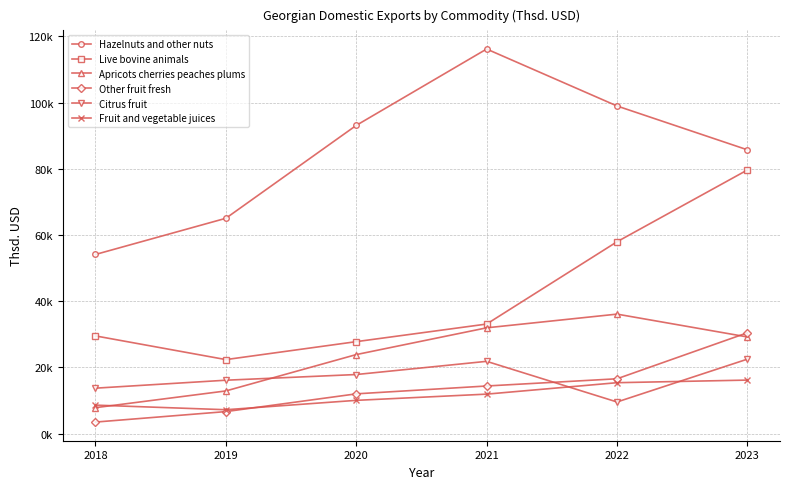

Reading left to right, extract all data points from this chart.

Hazelnuts and other nuts: 54136.6	65064.7	93119.6	116185.5	98982.7	85743.3
Live bovine animals: 29533.1	22378.1	27800.0	33115.1	57970.9	79655.2
Apricots cherries peaches plums: 7859.4	12911.8	23893.4	31977.3	36114.1	29217.6
Other fruit fresh: 3508.6	6674.3	12033.7	14405.6	16583.8	30487.0
Citrus fruit: 13748.8	16150.7	17869.0	21852.3	9576.4	22517.0
Fruit and vegetable juices: 8627.1	7237.4	10069.3	11947.4	15402.4	16187.2